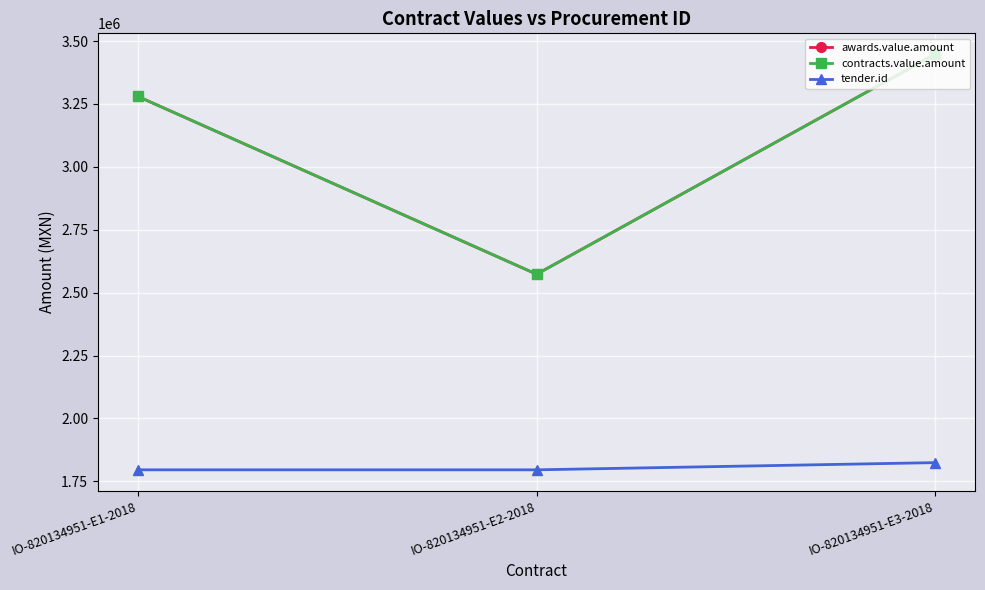

True or false: awards.value.amount has a value of 3280203.2 at IO-820134951-E1-2018.

True